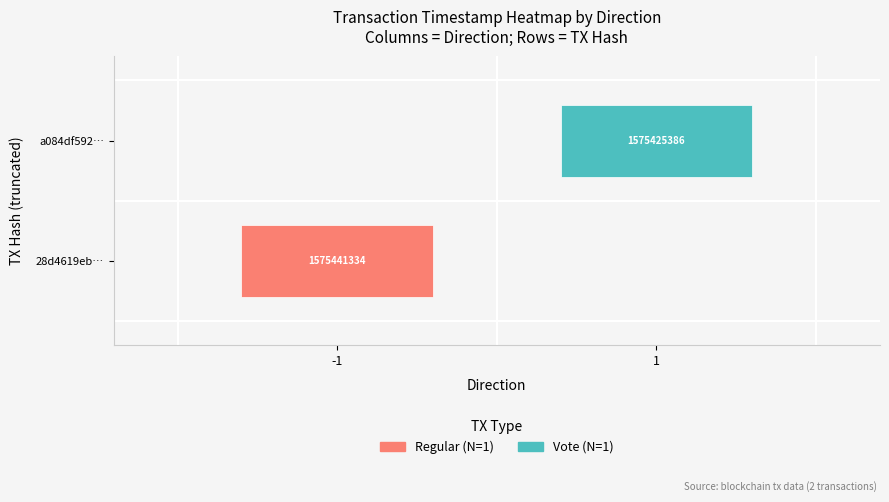

What is the difference between the a084df592974a25a8defbe7ead0adc8f275dc55 values at time_stamp and direction?

1575425385